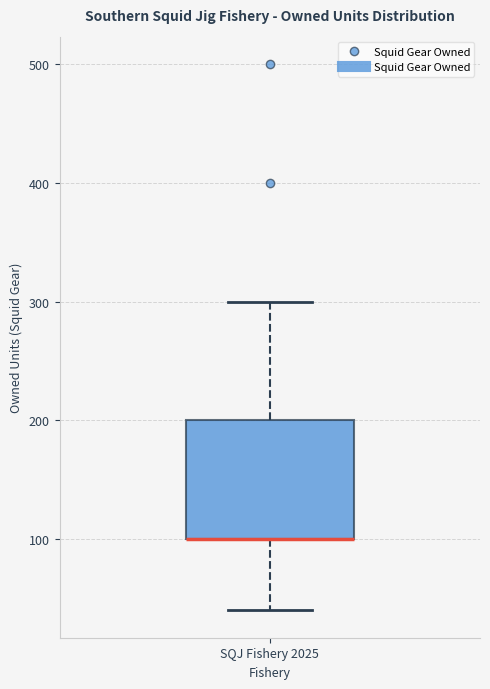

Transcribe this box plot: give where the median line is, the range the box spans, and where the two whiskers end, as read against the y-axis. The values are not printed on the chart, so give them approximately, as read against the axis.

median 100 (drawn on the box's lower edge), box 100 to 200, whiskers 40 to 300